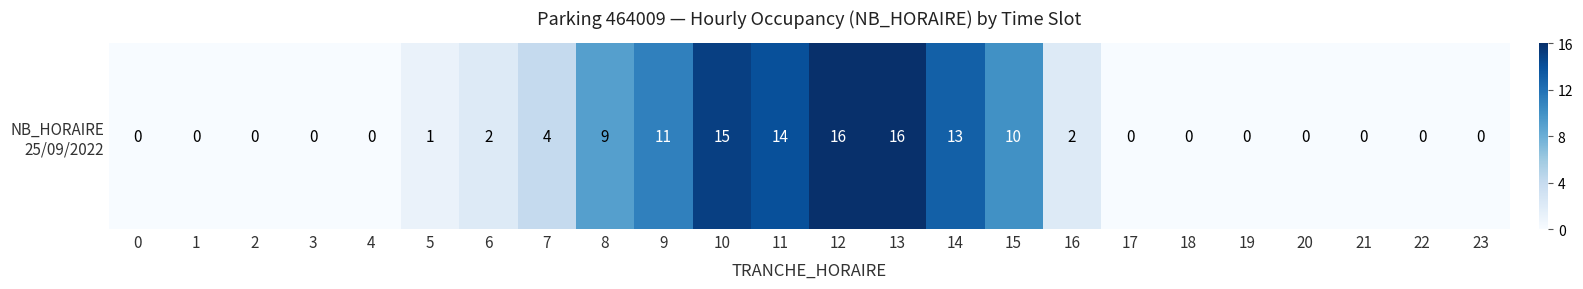

List the labels in order of value, smallest first.

0, 1, 2, 3, 4, 17, 18, 19, 20, 21, 22, 23, 5, 6, 16, 7, 8, 15, 9, 14, 11, 10, 12, 13